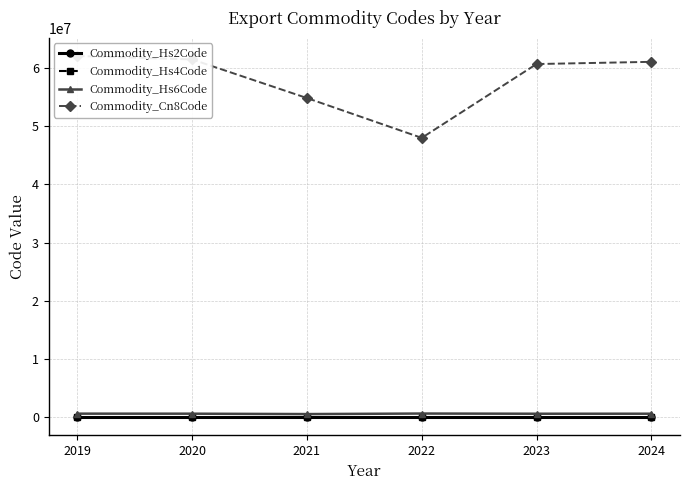

Is the value of Commodity_Hs6Code at 2024 greater than the value of Commodity_Cn8Code at 2020?

No